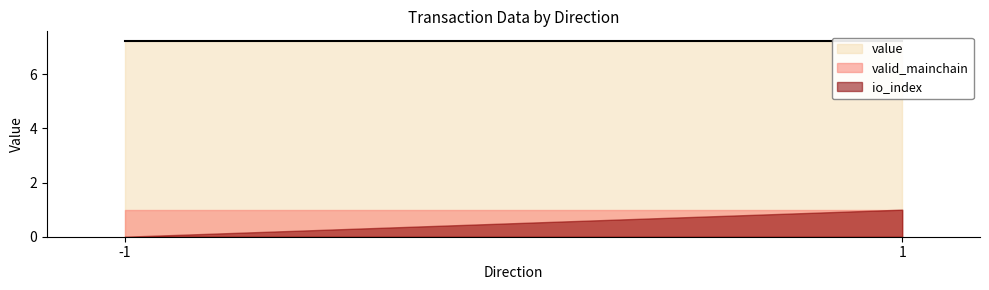

Does the chart have visible grid lines?

No